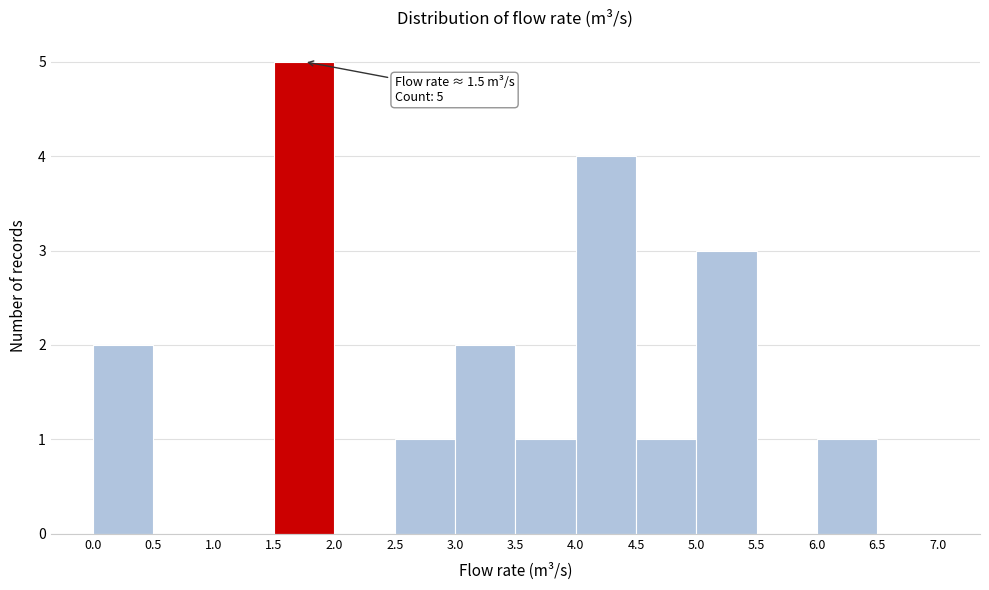

Which range on the x-axis has the tallest bar?

1.5 to 2.0